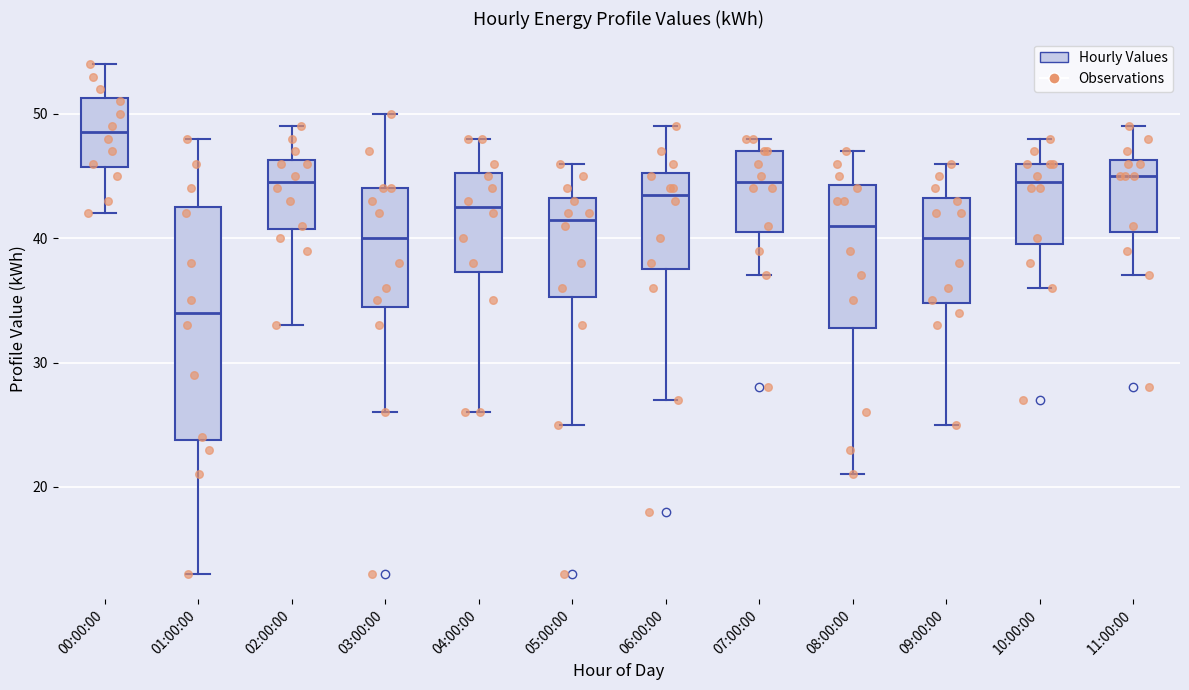

Which box's median line is the highest?

00:00:00